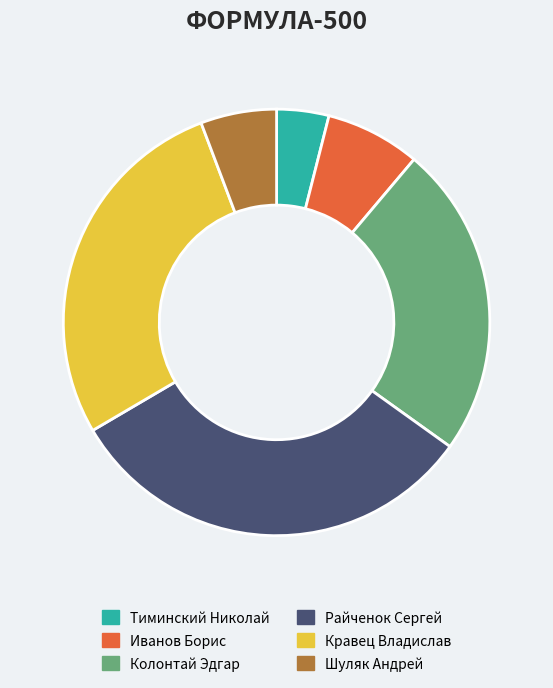

The Колонтай Эдгар slice represents 24% of the pie. True or false?

True